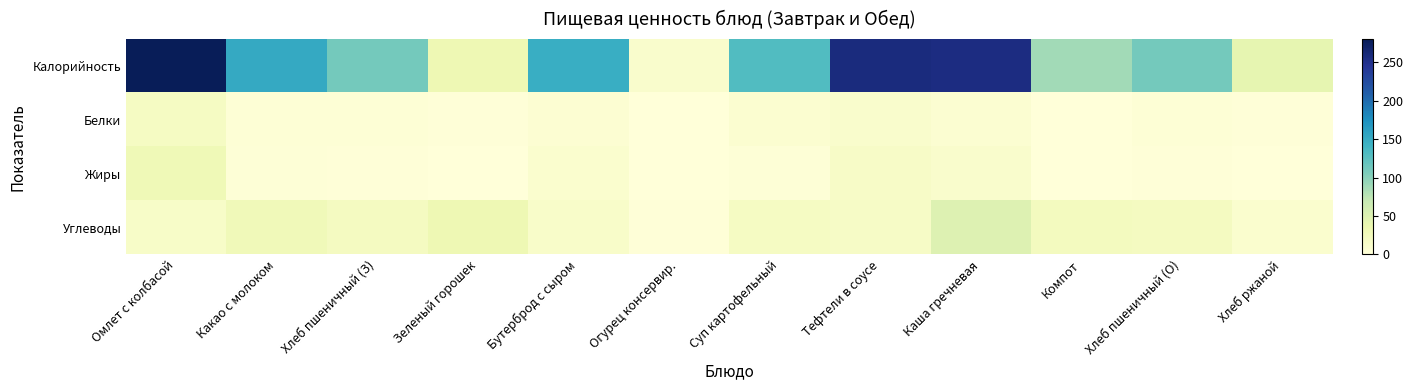

Rank the series at Зеленый горошек from highest to lowest value.

Калорийность, Углеводы, Белки, Жиры